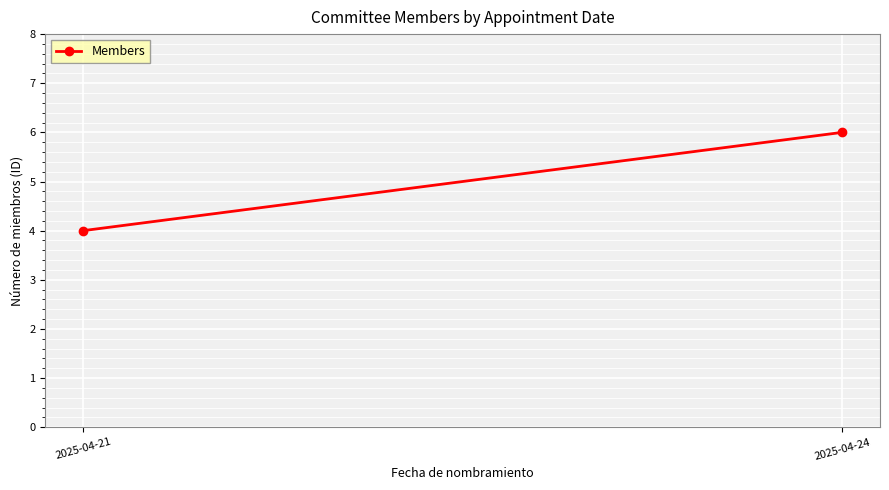

Reading left to right, transcribe all the data shown in this chart.

2025-04-21=4	2025-04-24=6